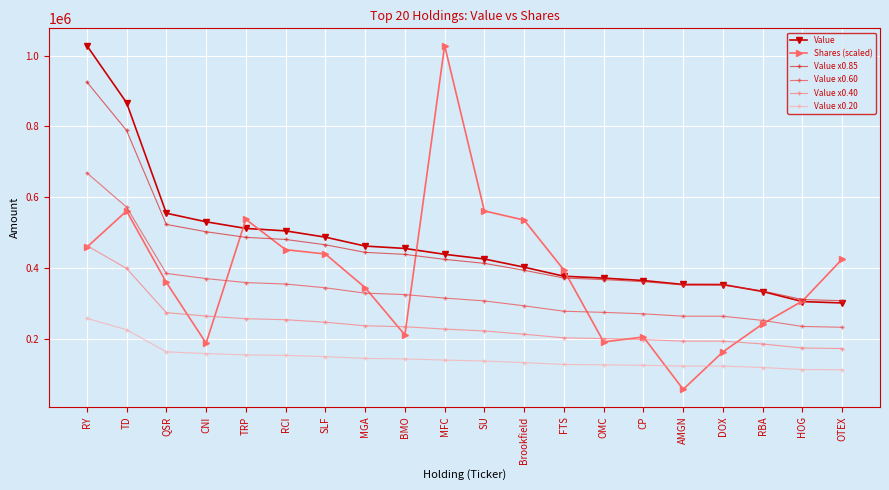

What are all the series names shown in the legend?

Value, Shares (scaled), Value x0.85, Value x0.60, Value x0.40, Value x0.20